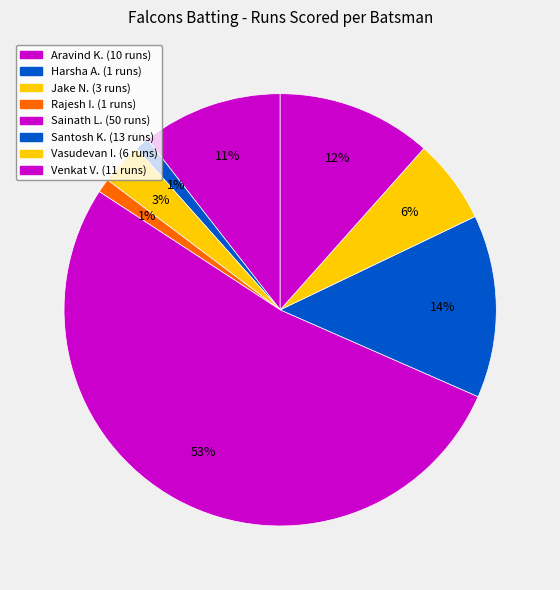

How many segments does this pie chart have?

8